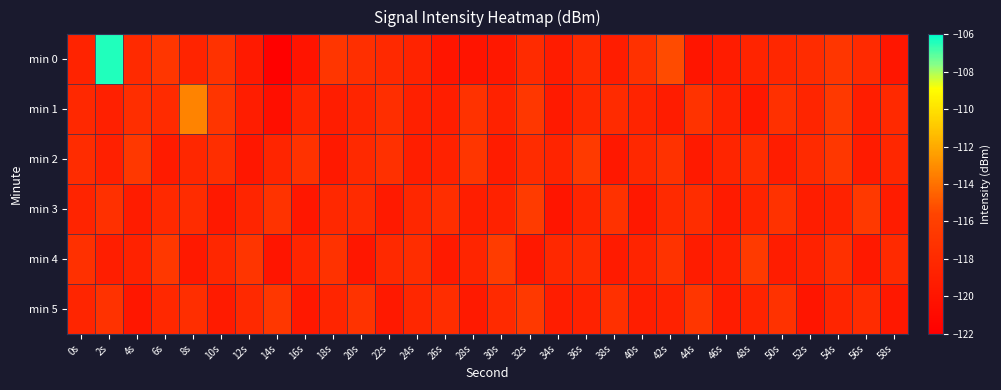

Reading left to right, transcribe all the data shown in this chart.

min 0: 0s=-118.6	2s=-106.4	4s=-118.0	6s=-116.8	8s=-118.6	10s=-117.2	12s=-119.5	14s=-121.9	16s=-120.1	18s=-116.9	20s=-117.5	22s=-118.1	24s=-118.7	26s=-119.9	28s=-120.1	30s=-119.7	32s=-117.9	34s=-119.3	36s=-117.9	38s=-119.1	40s=-117.4	42s=-115.3	44s=-120.0	46s=-119.3	48s=-118.6	50s=-118.3	52s=-117.8	54s=-116.9	56s=-118.0	58s=-119.9
min 1: 0s=-118.2	2s=-119.0	4s=-117.6	6s=-117.9	8s=-113.4	10s=-116.9	12s=-119.2	14s=-120.5	16s=-118.5	18s=-119.2	20s=-118.5	22s=-117.6	24s=-118.9	26s=-119.1	28s=-117.3	30s=-118.7	32s=-116.8	34s=-119.5	36s=-118.2	38s=-117.9	40s=-118.6	42s=-119.3	44s=-117.1	46s=-118.8	48s=-119.7	50s=-117.5	52s=-118.4	54s=-116.6	56s=-119.2	58s=-118.1
min 2: 0s=-117.8	2s=-118.9	4s=-116.7	6s=-119.4	8s=-118.3	10s=-117.6	12s=-119.8	14s=-118.5	16s=-117.2	18s=-119.6	20s=-118.1	22s=-117.4	24s=-119.1	26s=-118.7	28s=-116.9	30s=-119.3	32s=-117.8	34s=-118.6	36s=-116.5	38s=-119.7	40s=-118.2	42s=-117.3	44s=-119.5	46s=-118.4	48s=-117.7	50s=-119.2	52s=-118.0	54s=-116.8	56s=-119.4	58s=-118.3
min 3: 0s=-118.6	2s=-117.5	4s=-119.3	6s=-118.1	8s=-117.8	10s=-119.6	12s=-118.4	14s=-117.1	16s=-119.8	18s=-118.2	20s=-117.9	22s=-119.5	24s=-118.3	26s=-117.6	28s=-119.1	30s=-118.7	32s=-116.4	34s=-119.9	36s=-118.5	38s=-117.2	40s=-119.7	42s=-118.0	44s=-117.7	46s=-119.4	48s=-118.6	50s=-117.3	52s=-119.2	54s=-118.8	56s=-116.6	58s=-119.3
min 4: 0s=-117.4	2s=-119.1	4s=-118.8	6s=-116.7	8s=-119.6	10s=-118.3	12s=-117.0	14s=-119.9	16s=-118.5	18s=-117.2	20s=-119.8	22s=-118.1	24s=-117.7	26s=-119.5	28s=-118.4	30s=-116.3	32s=-119.7	34s=-118.2	36s=-117.8	38s=-119.4	40s=-118.6	42s=-117.1	44s=-119.3	46s=-118.9	48s=-116.5	50s=-119.2	52s=-118.7	54s=-117.4	56s=-119.6	58s=-118.0
min 5: 0s=-118.5	2s=-117.3	4s=-119.8	6s=-118.2	8s=-117.6	10s=-119.4	12s=-118.1	14s=-116.8	16s=-119.7	18s=-118.4	20s=-117.1	22s=-119.6	24s=-118.3	26s=-117.7	28s=-119.5	30s=-118.0	32s=-116.6	34s=-119.2	36s=-118.8	38s=-117.4	40s=-119.1	42s=-118.7	44s=-116.9	46s=-119.3	48s=-118.6	50s=-117.2	52s=-119.9	54s=-118.5	56s=-117.8	58s=-119.7